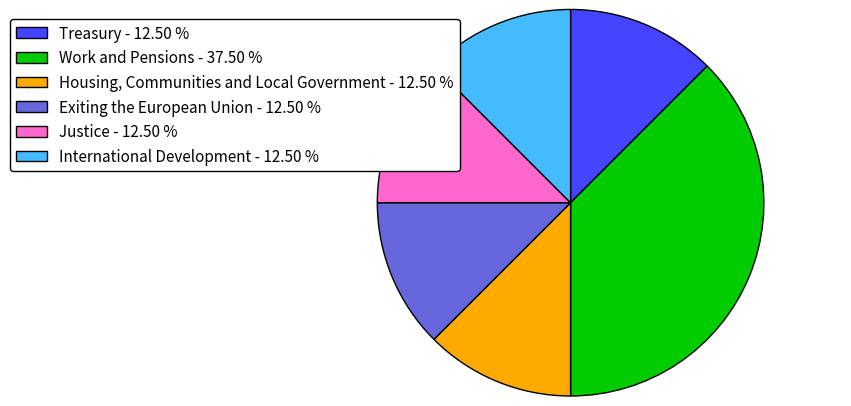

True or false: Exiting the European Union accounts for 6% of the total.

False